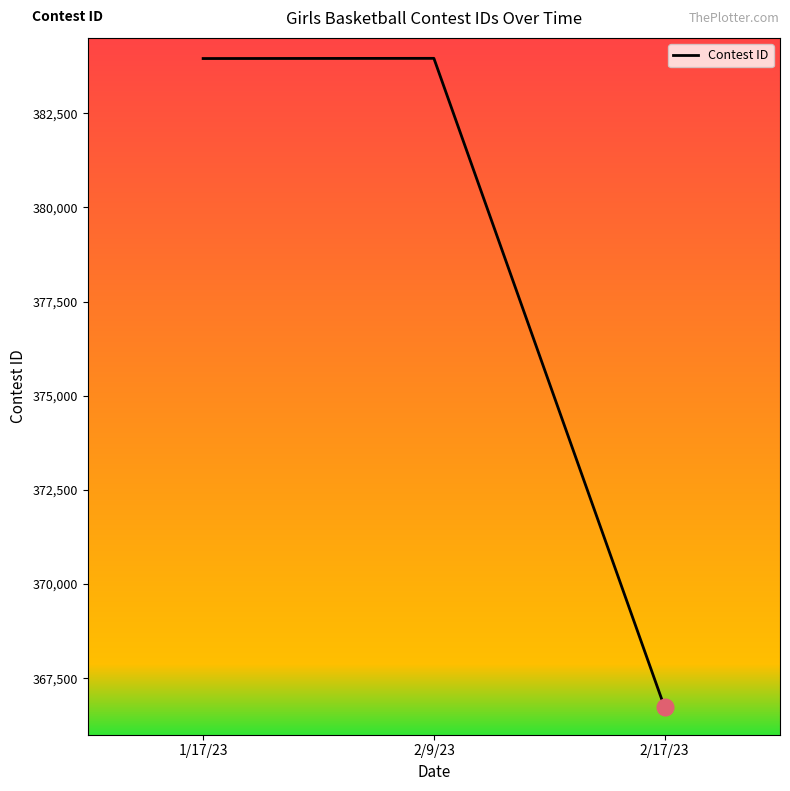

Does the chart display data point markers on the line(s)?

No